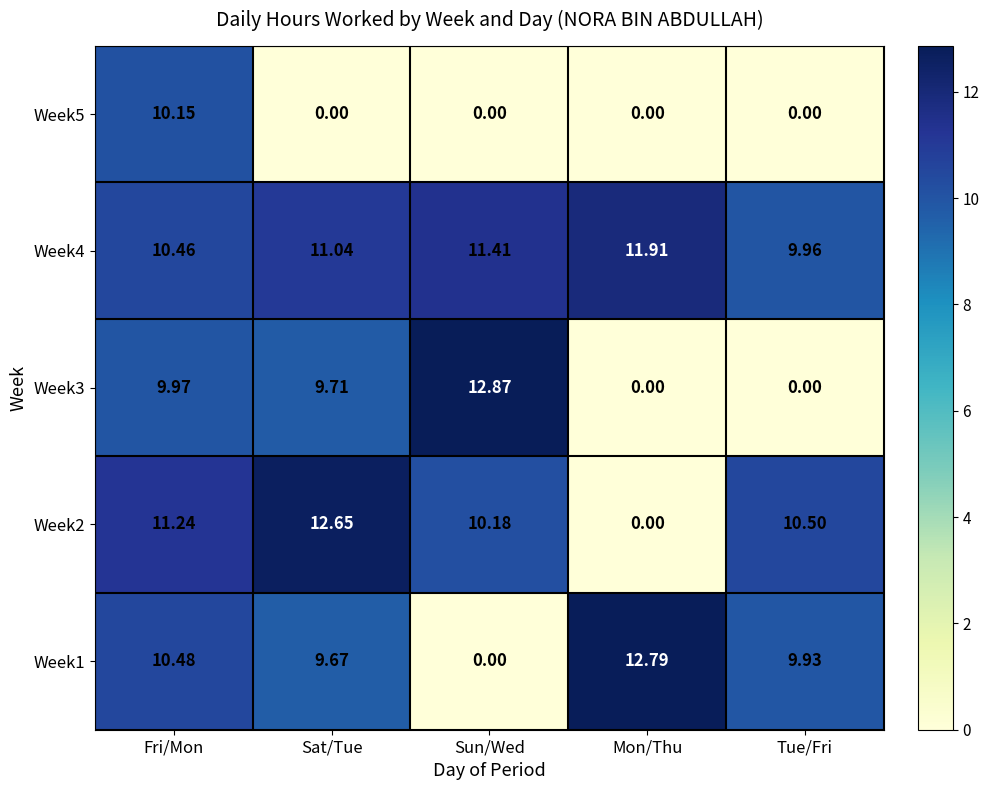

Which label corresponds to the largest value in the chart?

Sun/Wed